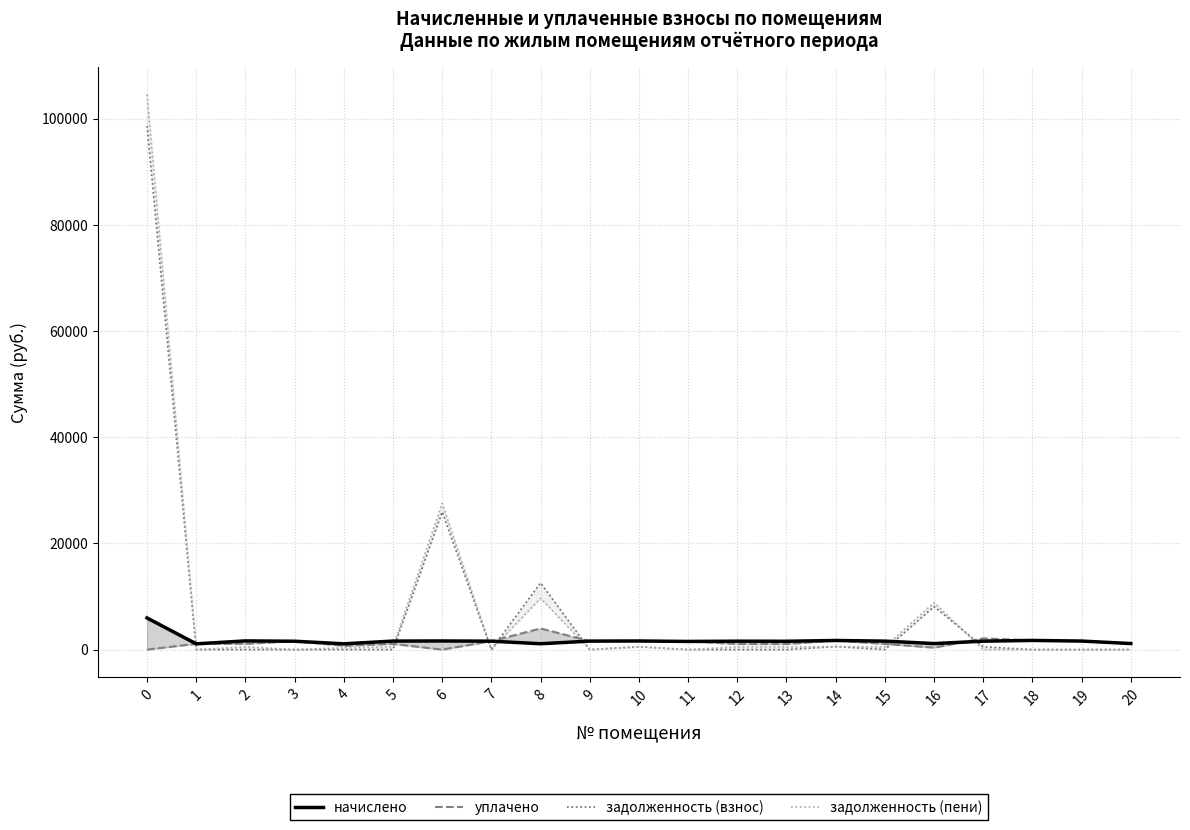

At which label does начислено reach its minimum?

1